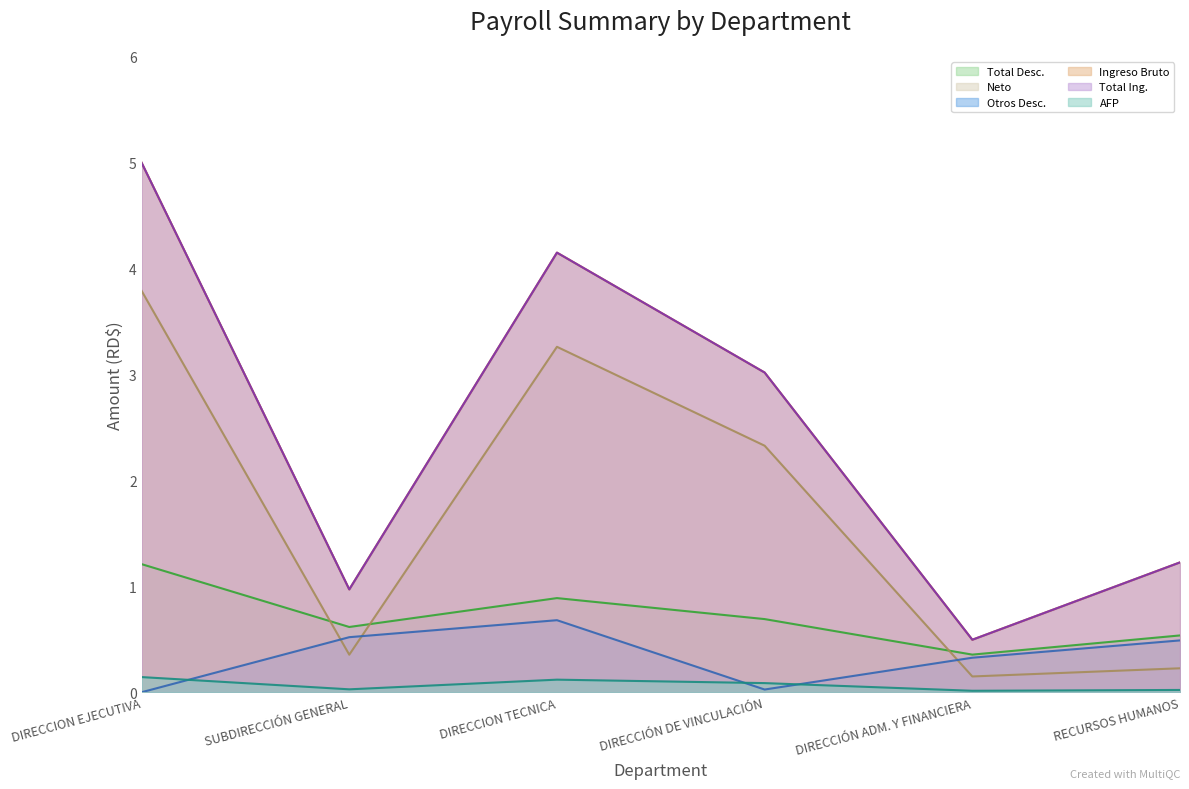

What is the value of the Ingreso Bruto point at the 2nd from the left?

1.0